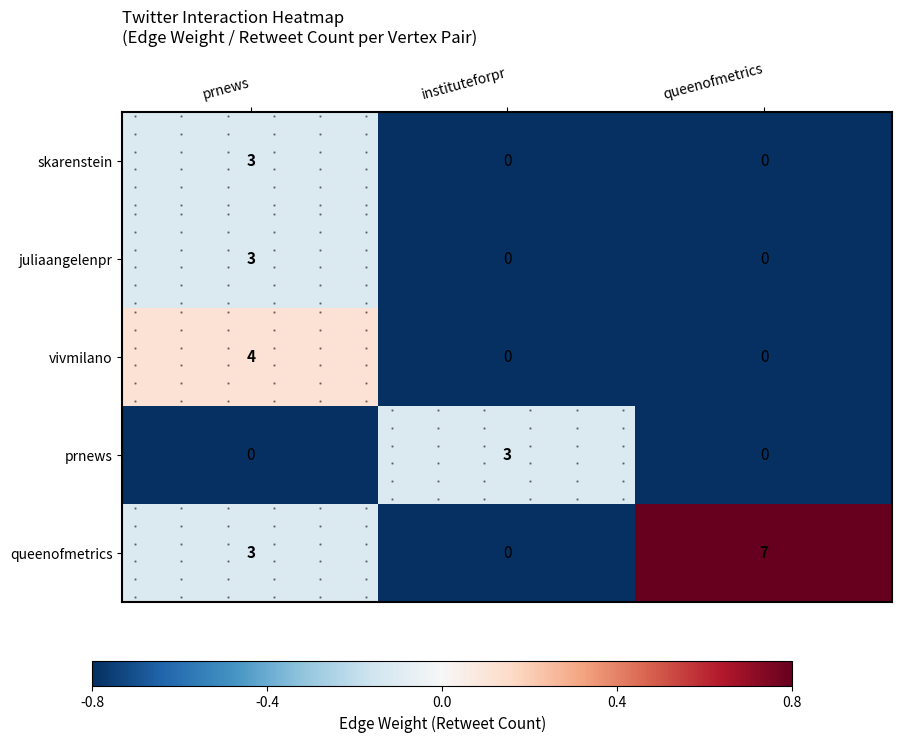

The value of prnews at queenofmetrics is -0.2. True or false?

False